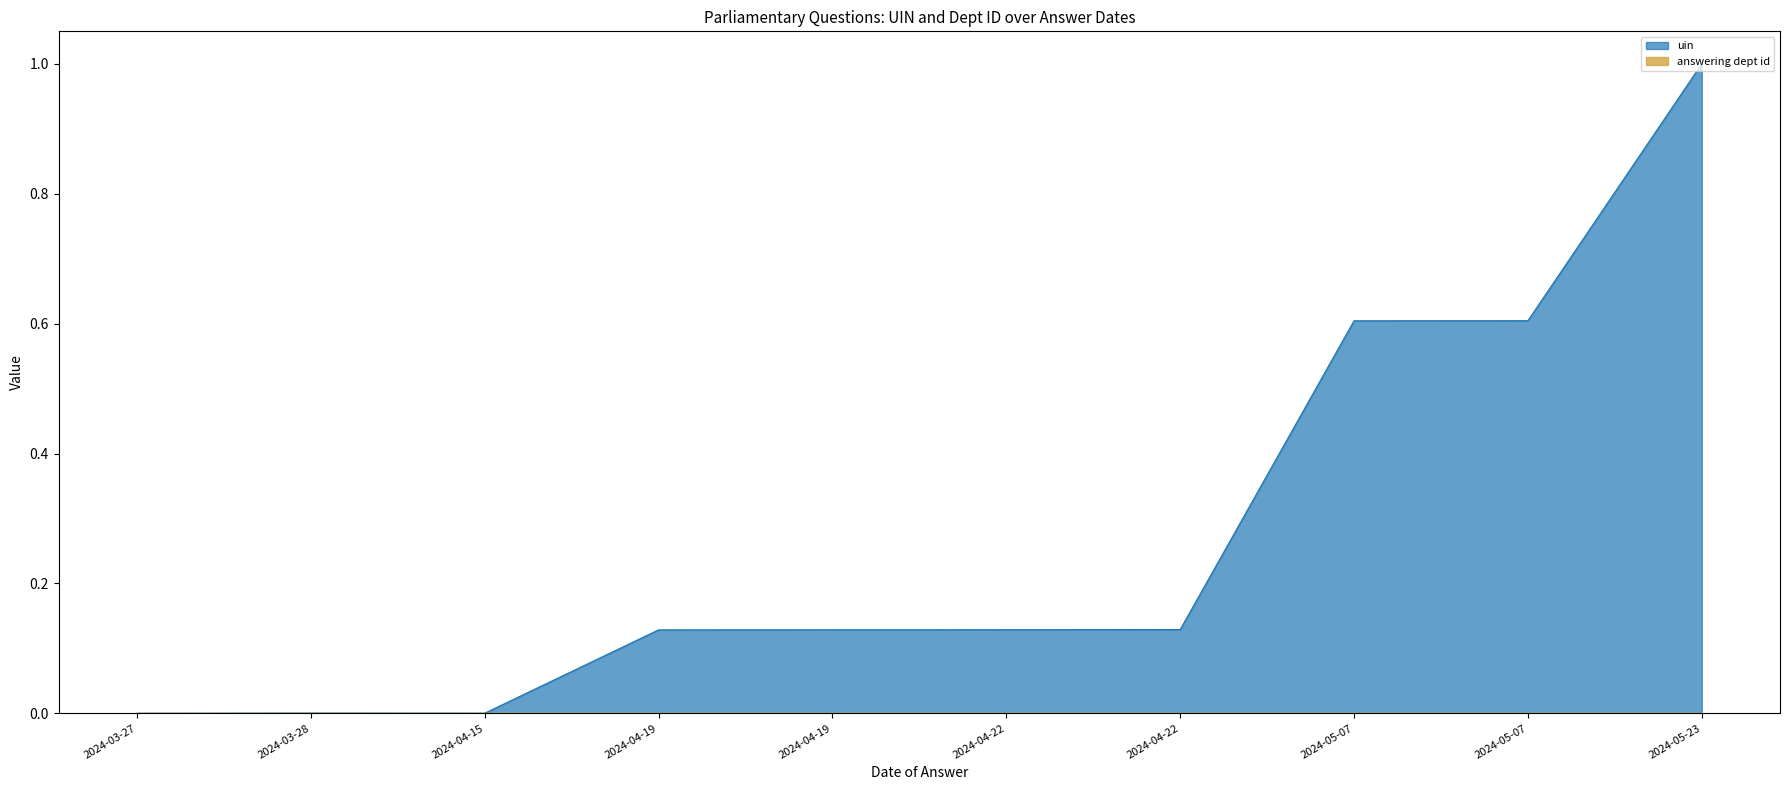

How many interior local peaks (higher than both neighbors) does the data have?

1